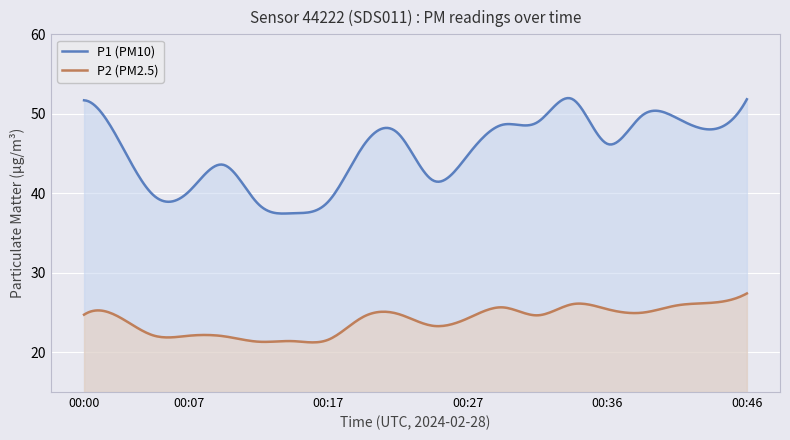

Reading left to right, what are all the values shown in this chart?

P1: 00:00=51.7	00:02=46.6	00:05=39.7	00:07=40.2	00:10=43.6	00:12=38.6	00:14=37.5	00:17=39.0	00:19=46.0	00:22=47.5	00:24=41.6	00:27=44.8	00:29=48.6	00:31=49.0	00:34=51.9	00:36=46.2	00:39=49.8	00:41=49.5	00:44=48.0	00:46=51.8
P2: 00:00=24.7	00:02=24.4	00:05=22.1	00:07=22.1	00:10=22.0	00:12=21.3	00:14=21.4	00:17=21.6	00:19=24.4	00:22=24.8	00:24=23.3	00:27=24.3	00:29=25.6	00:31=24.6	00:34=26.1	00:36=25.4	00:39=25.0	00:41=25.9	00:44=26.2	00:46=27.4